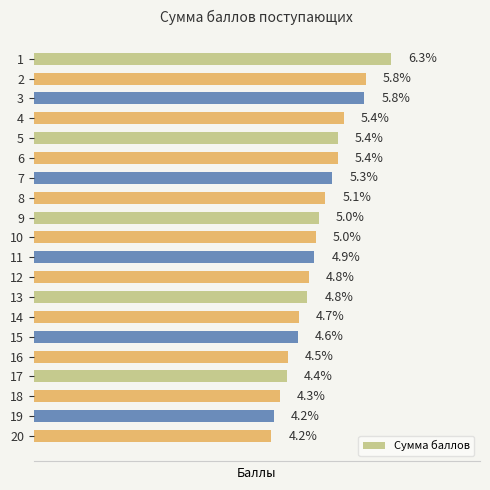

Which has a higher value, 6 or 15?

6